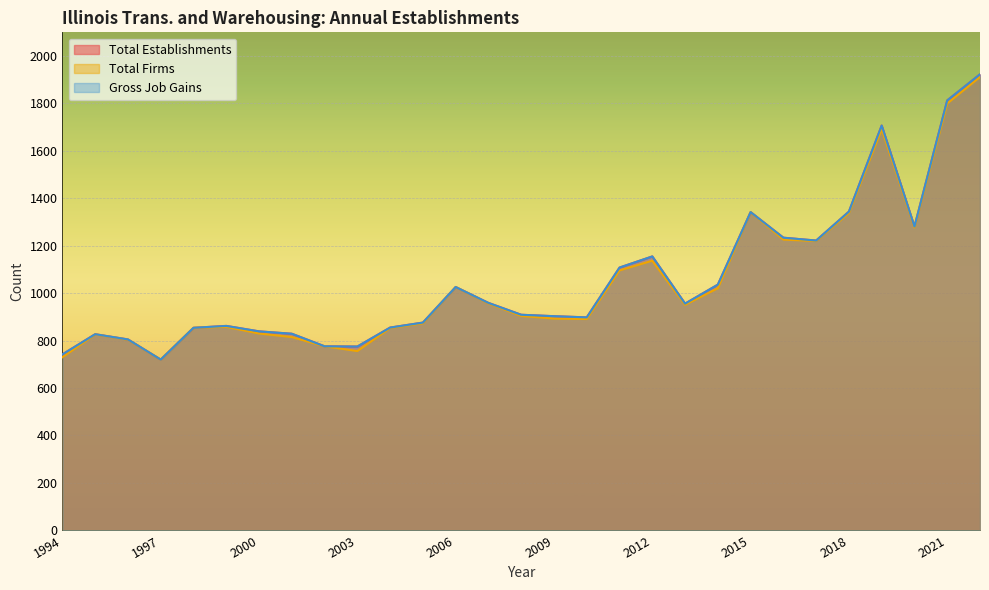

What is the minimum value for Gross Job Gains?

720